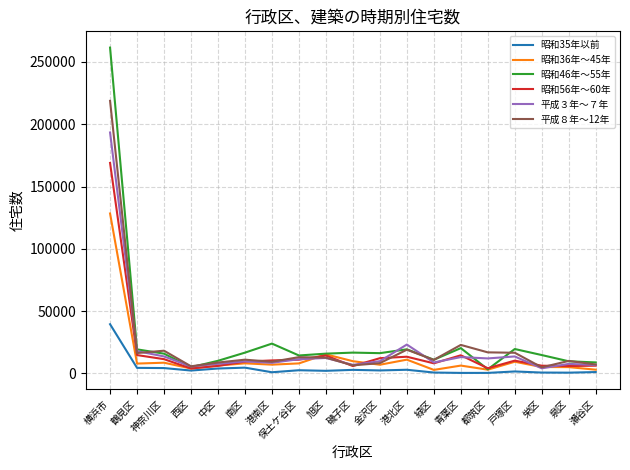

Rank the series by their maximum value, from lowest to highest.

昭和35年以前, 昭和36年～45年, 昭和56年～60年, 平成３年～７年, 平成８年～12年, 昭和46年～55年